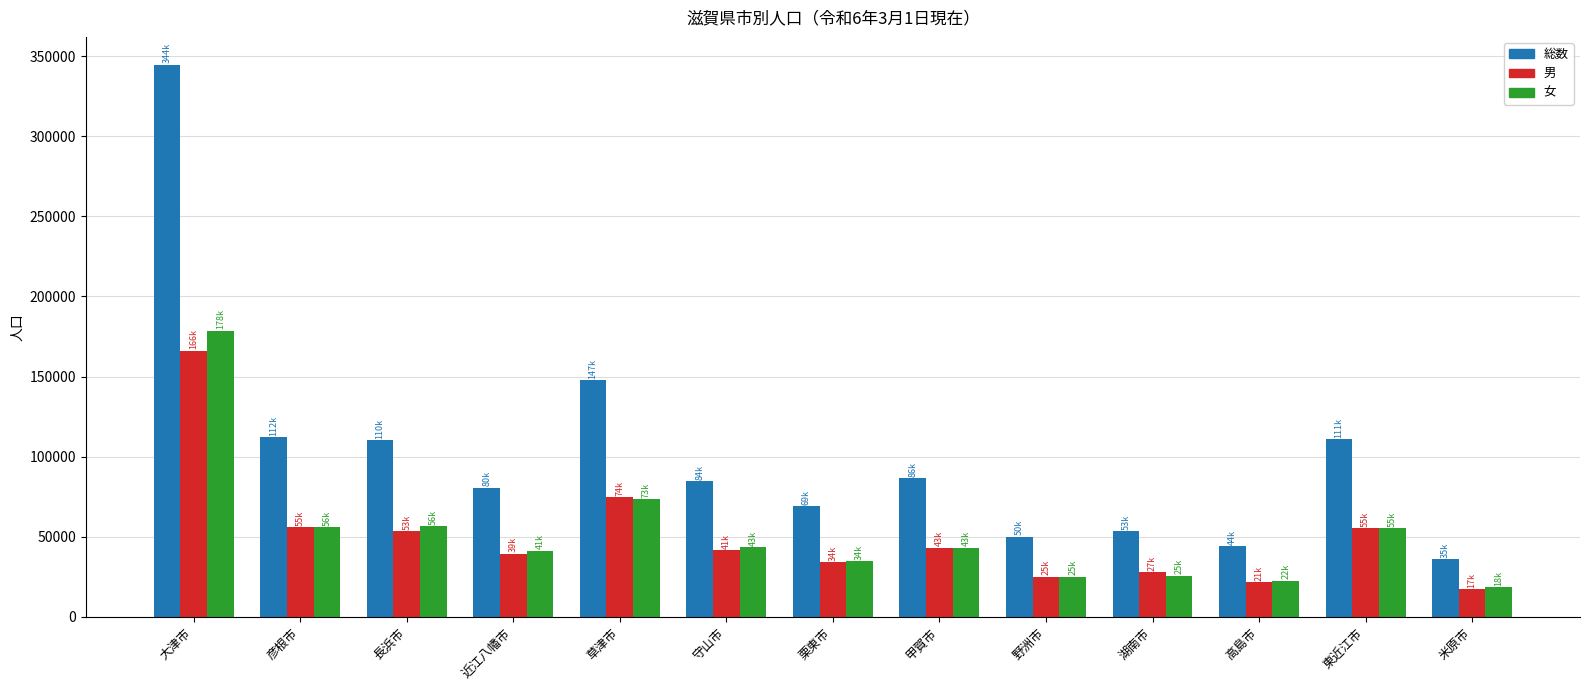

How many bars are there in each group?

3